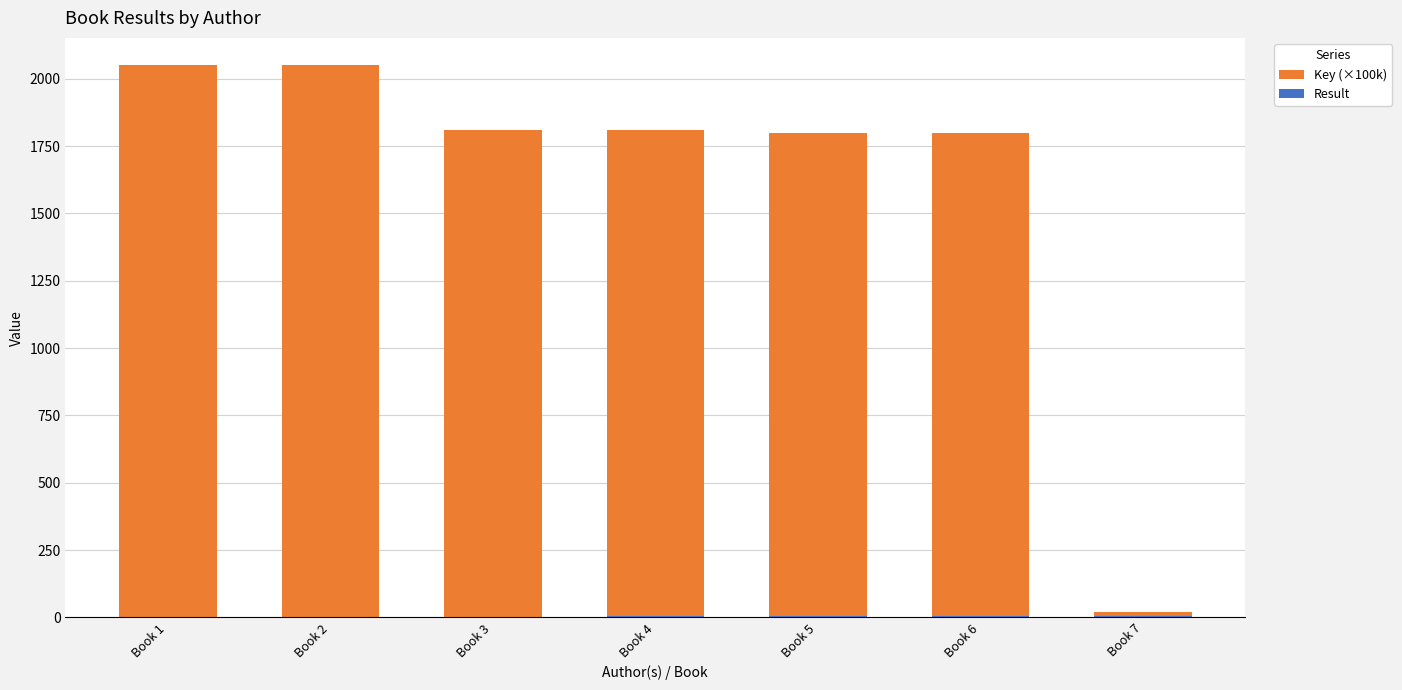

At which label is Result closest to 4?

Book 4